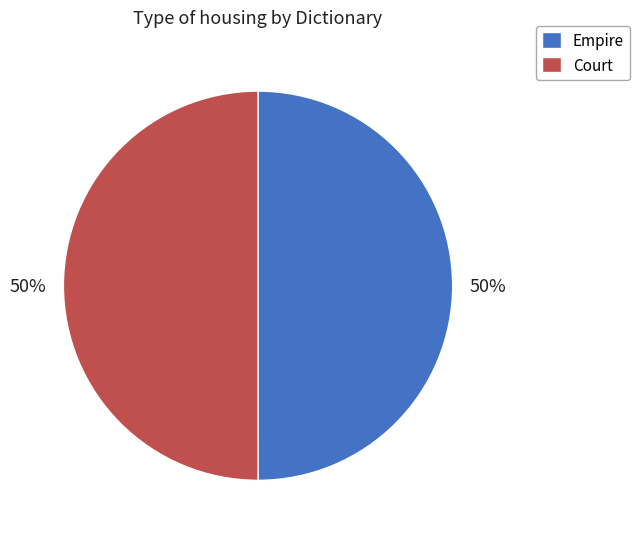

What is the ratio of the value at Court to the value at Empire?

1.0